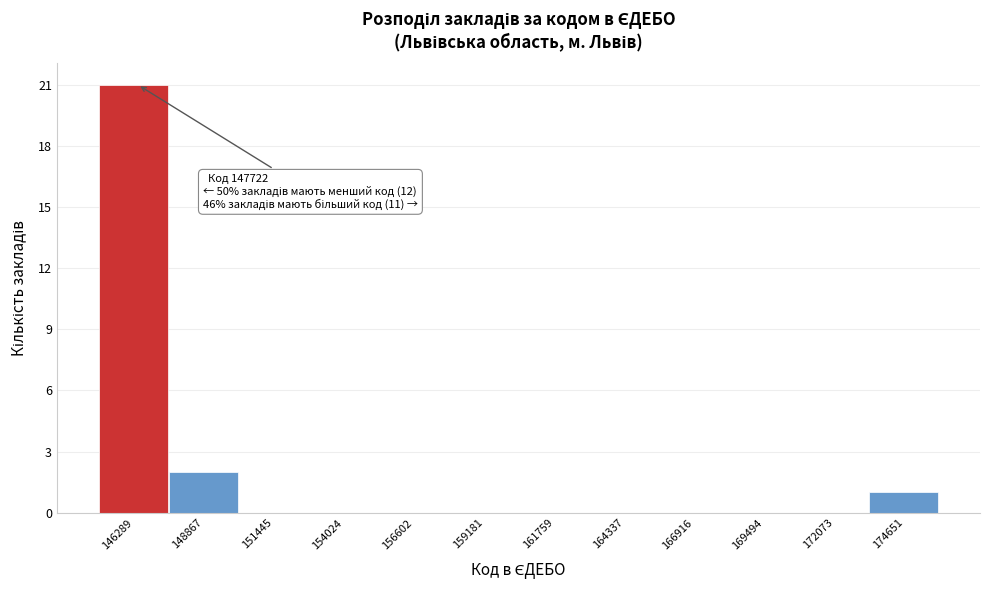

Reading left to right, what are all the values shown in this chart?

146289=21	148867=2	151445=0	154024=0	156602=0	159181=0	161759=0	164337=0	166916=0	169494=0	172073=0	174651=1